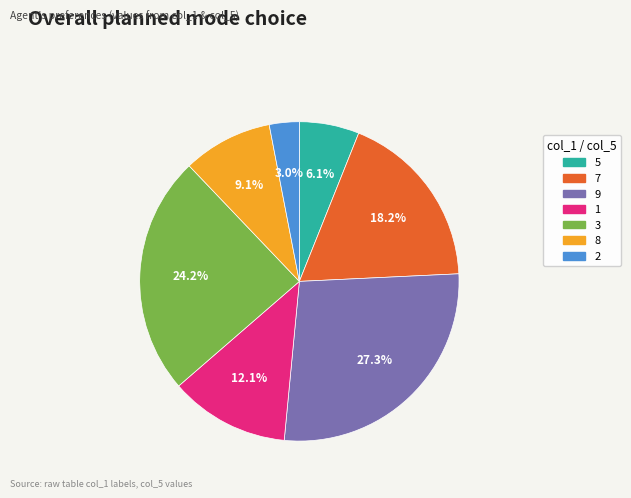

Is there any slice that represents more than half of the pie?

No